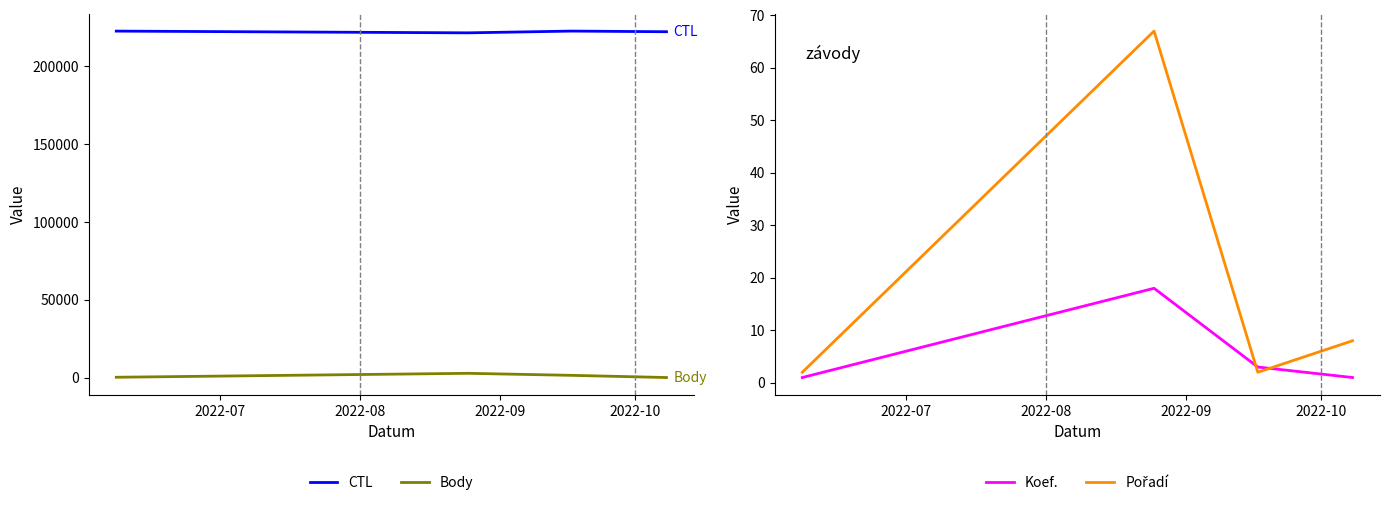

What is the lowest value of the CTL series?

221302